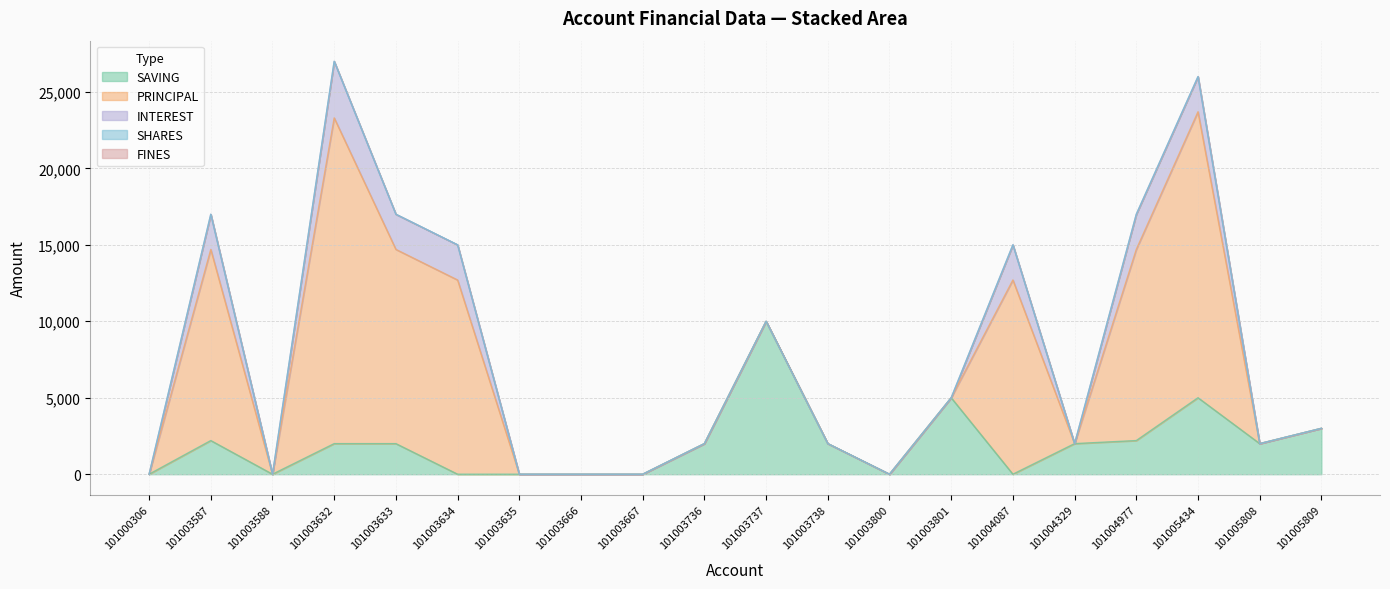

The INTEREST series shows -2378 at 101005808. True or false?

False